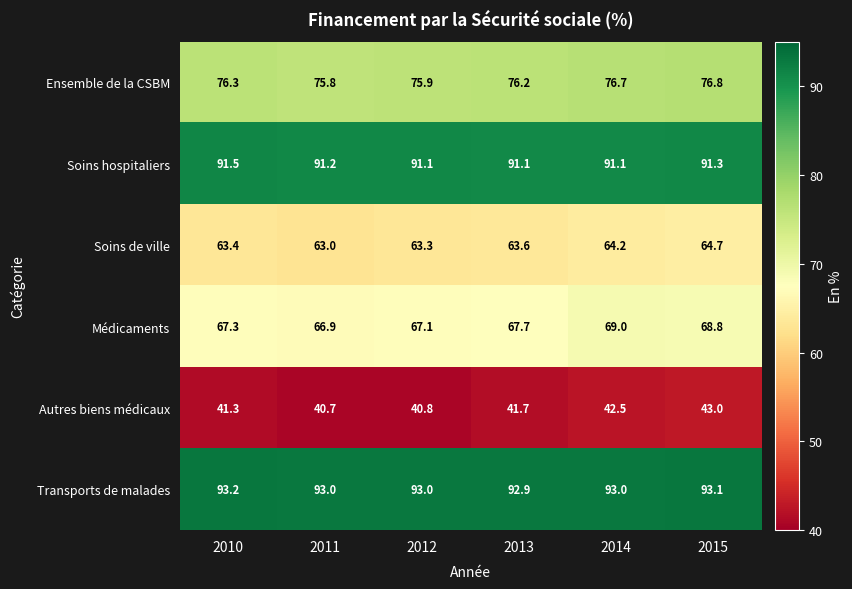

Read the Soins de ville value at 2014.

64.2